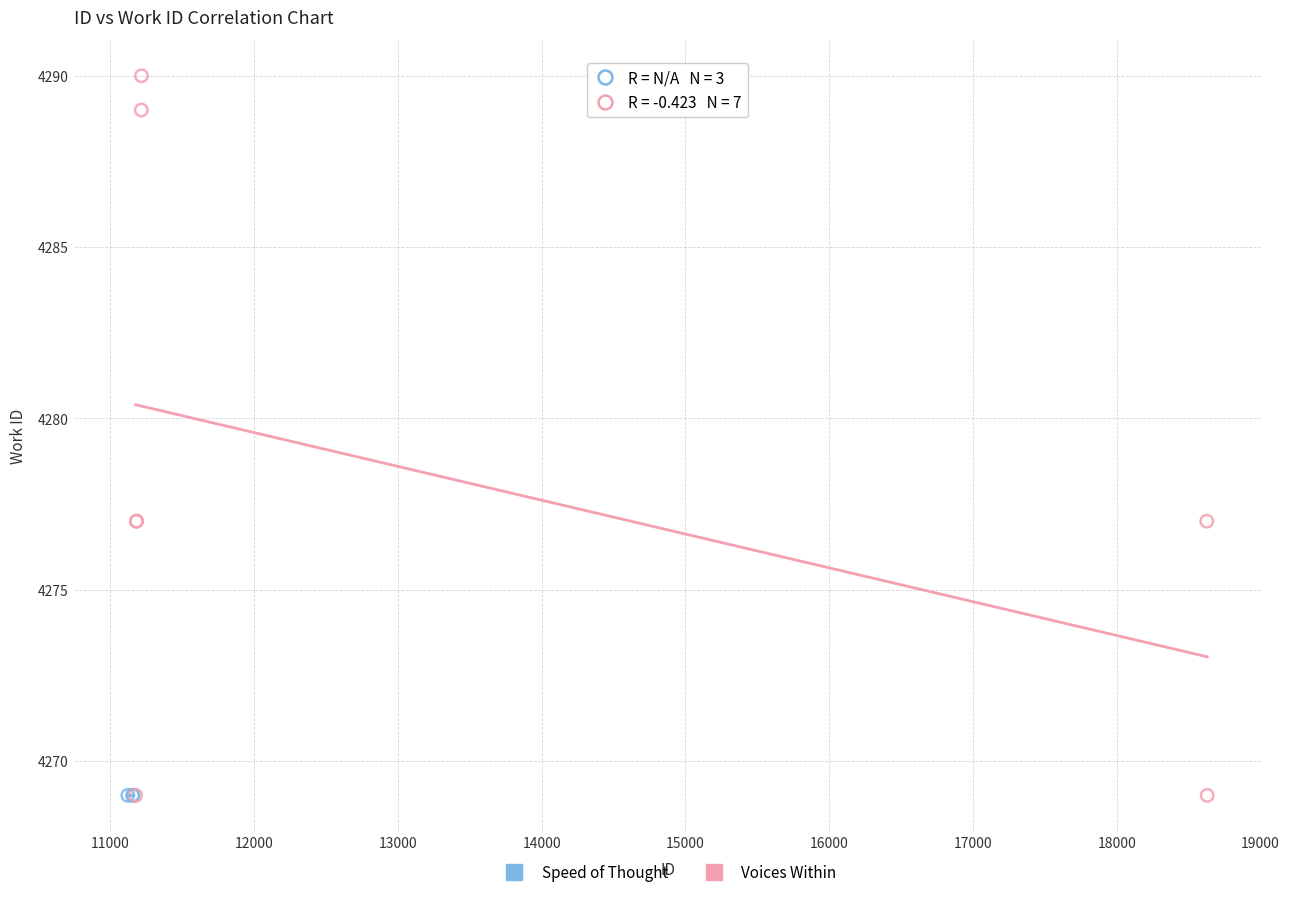

Which series reaches the maximum Y coordinate?

Voices Within